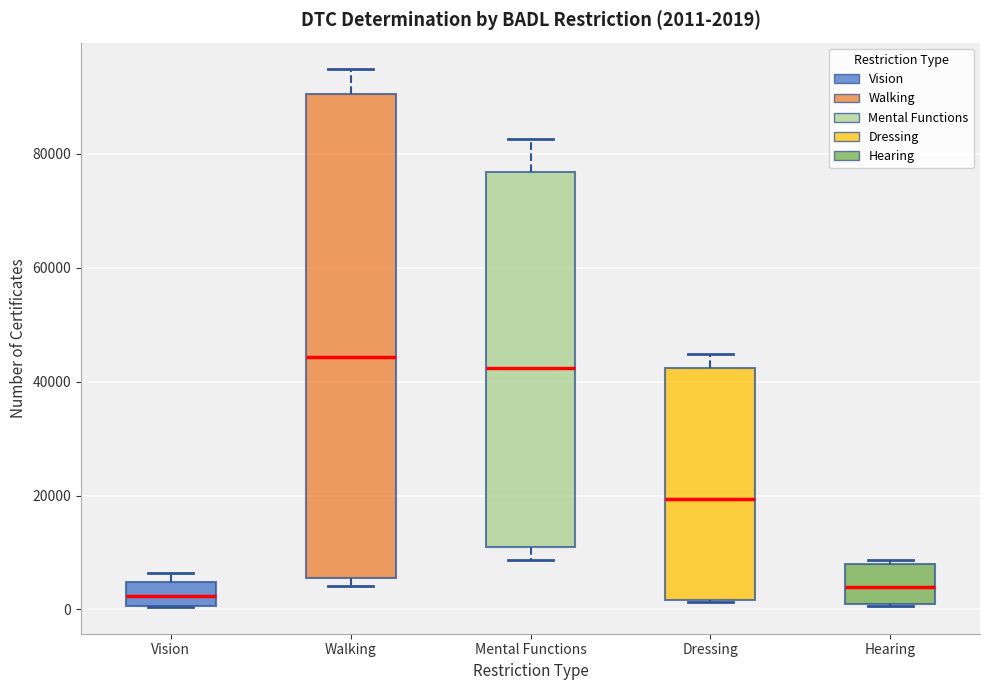

Comparing the boxes themselves (not the whiskers), which one is the tallest?

Walking